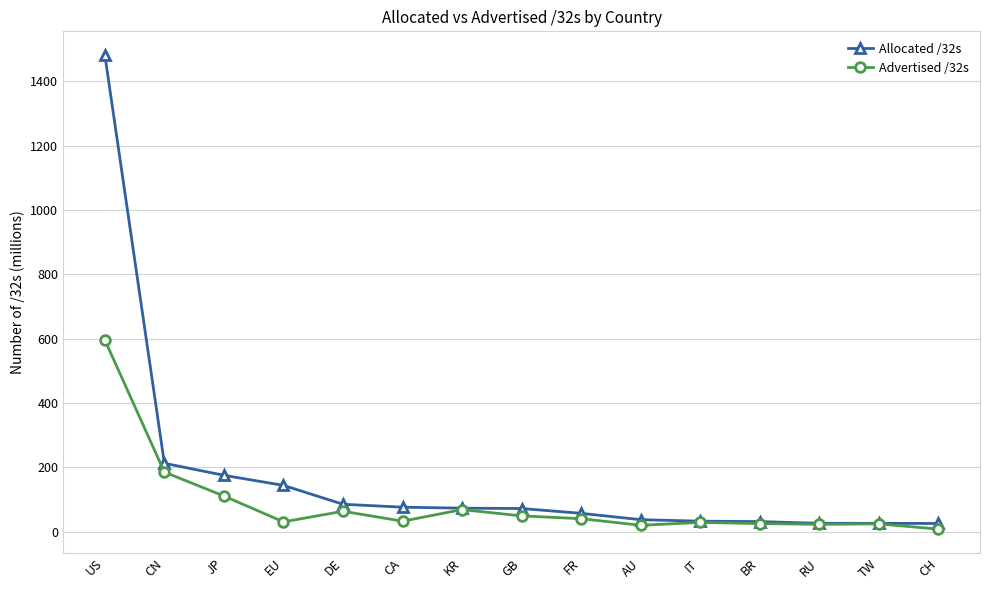

At how many categories does at least one series exceed 660?

1